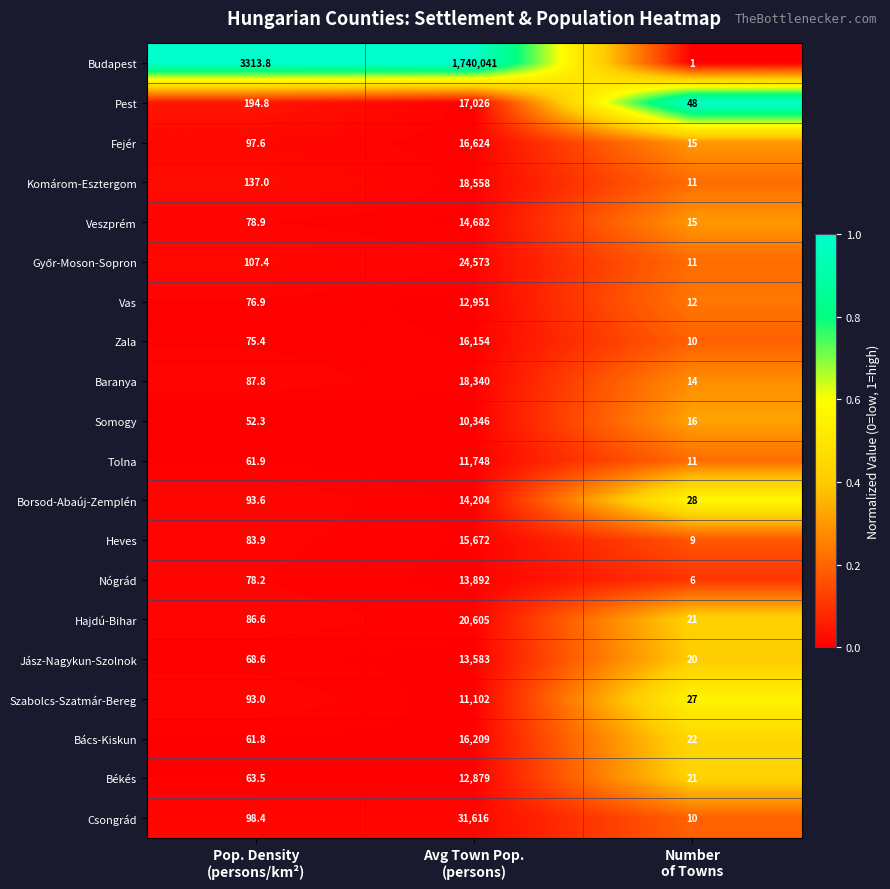

What is the greatest value displayed?

1740041.0